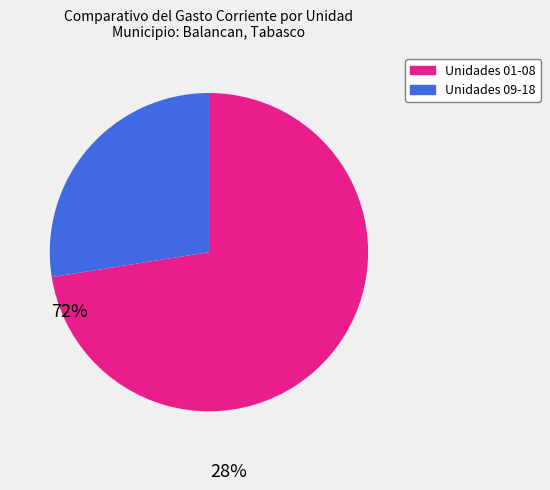

What is the majority slice?

Unidades 01-08